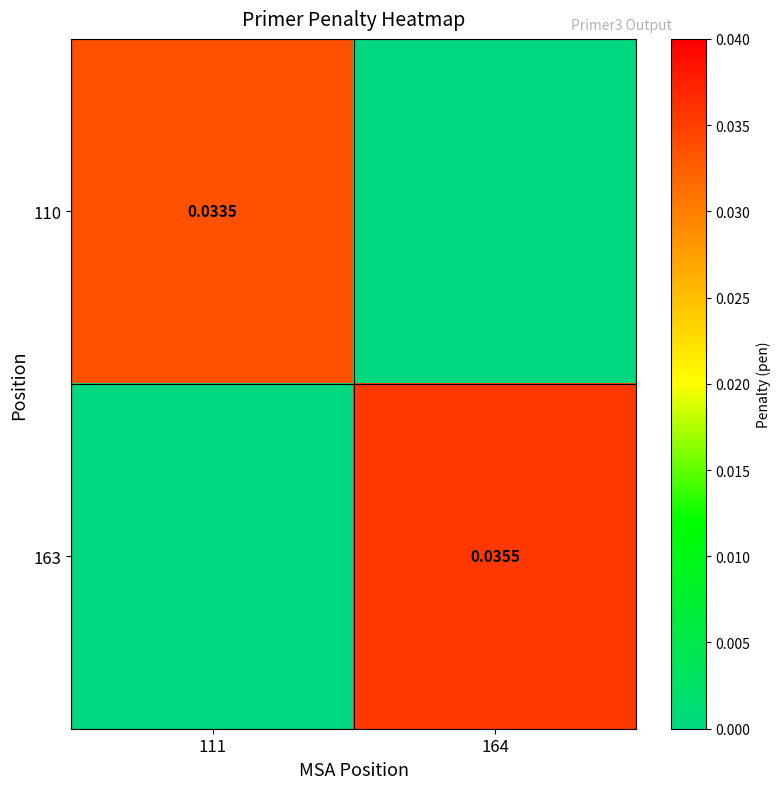

Which has a higher value, 164 or 111?

111